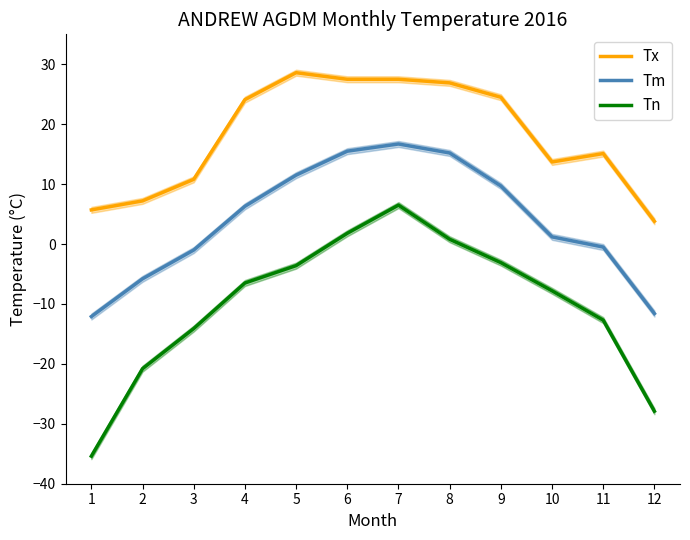

Where is the first local minimum for Tx?

10